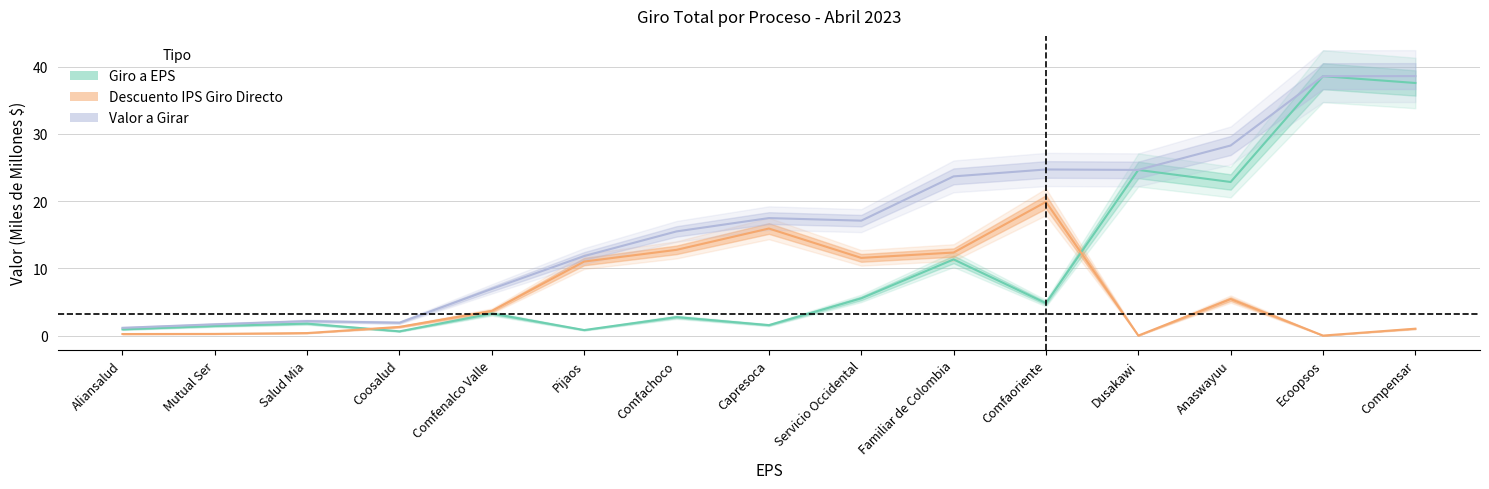

True or false: Descuento IPS and Valor a Girar cross at least once.

False